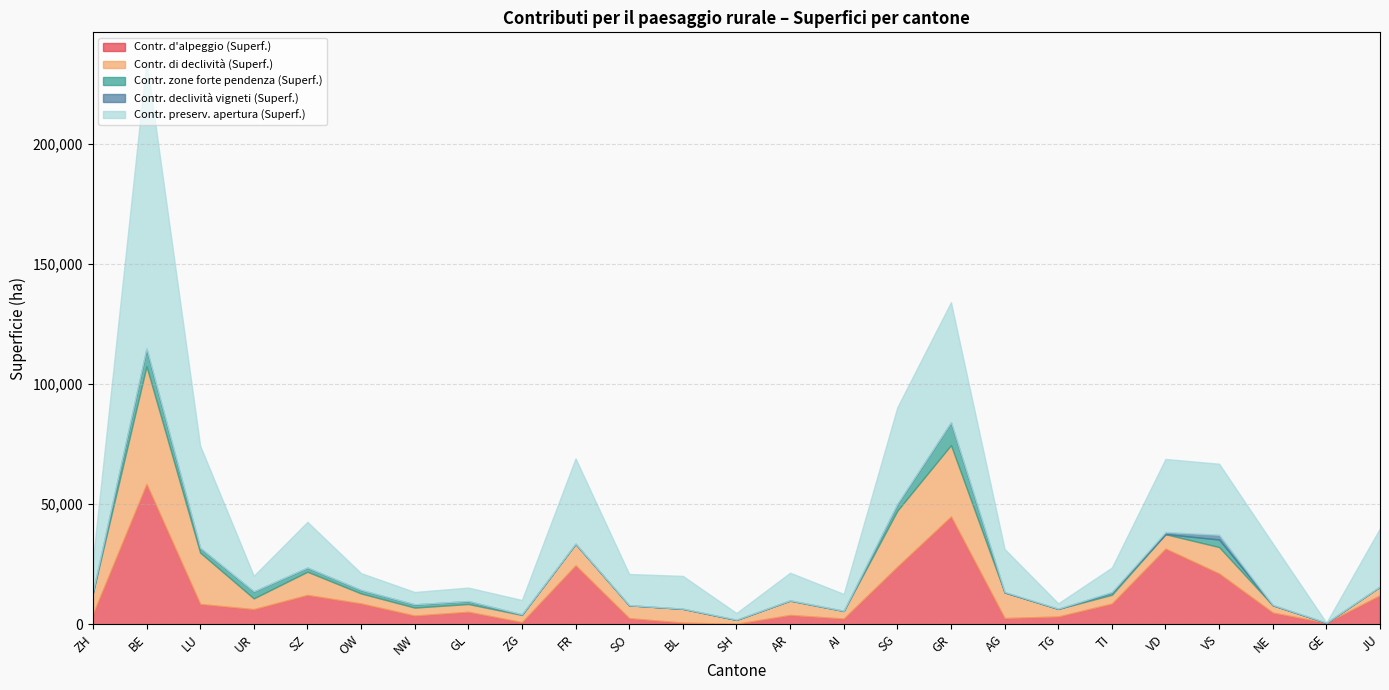

How many categories are shown in the chart?

25